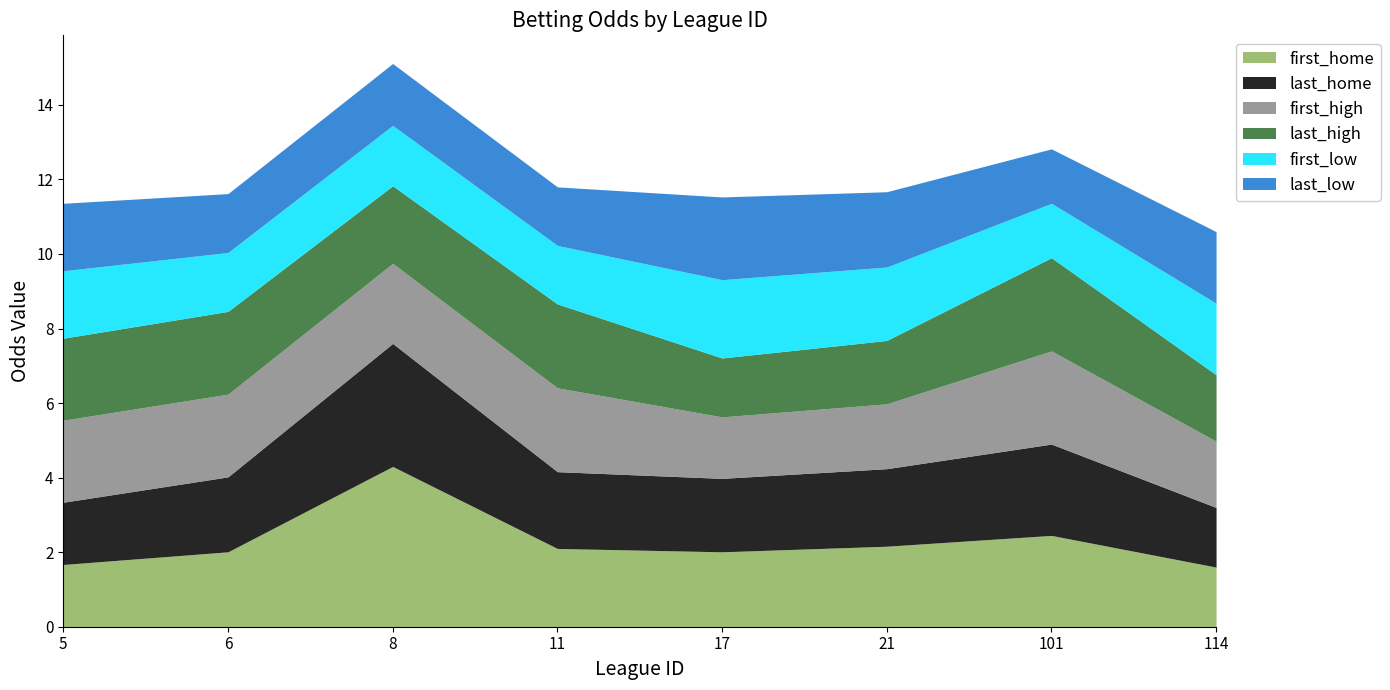

Rank the series by their maximum value, from highest to lowest.

first_home, last_home, first_high, last_high, last_low, first_low